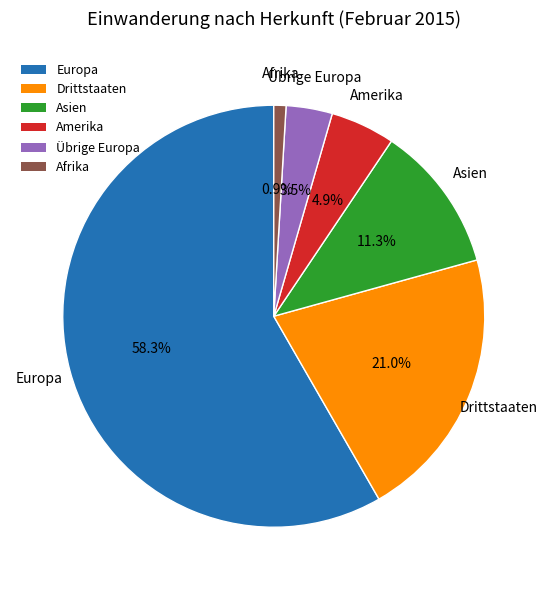

Approximately how many times larger is the value at Asien compared to Übrige Europa?

3.2